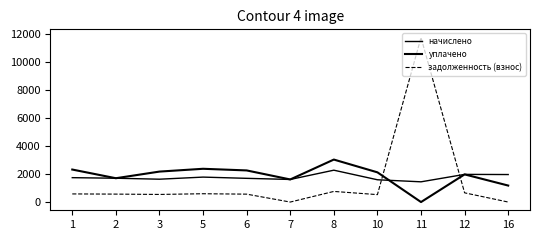

Is the value of задолженность (взнос) at 8 greater than the value of начислено at 1?

No